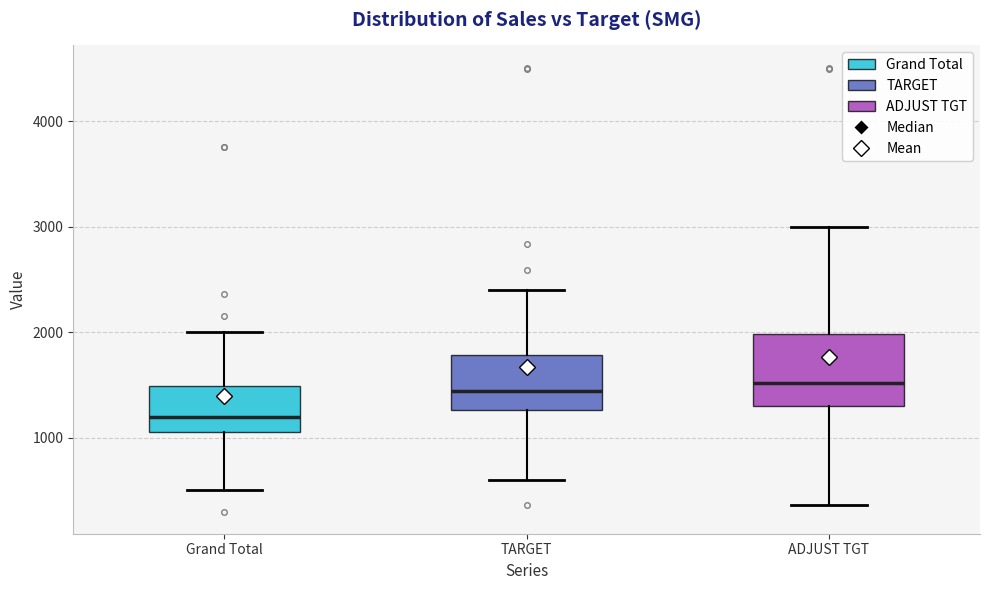

Where does the upper whisker of the box for ADJUST TGT end on the y-axis? The values are not printed on the chart, so give them approximately, as read against the axis.

3000